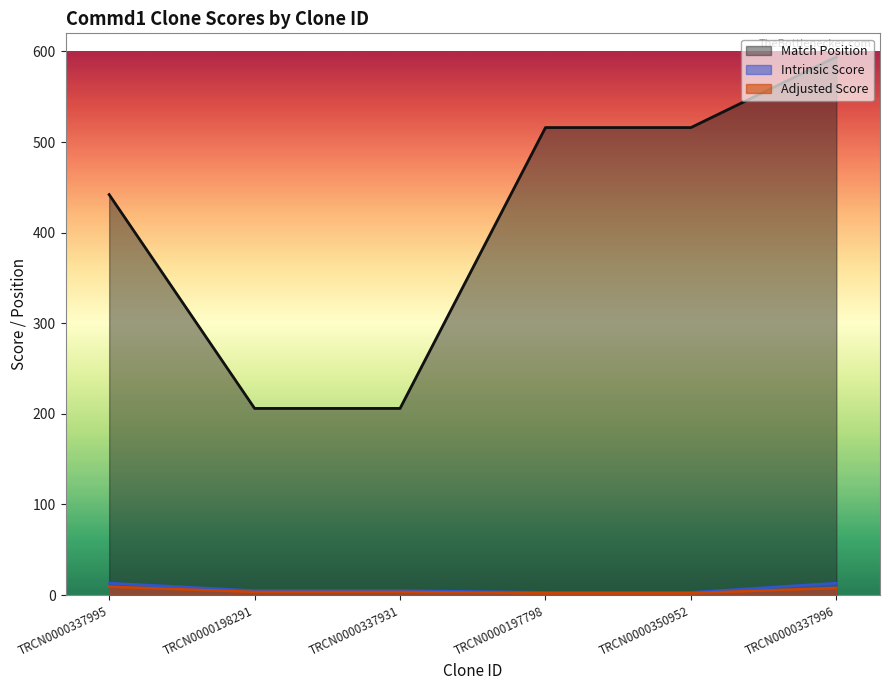

At how many categories does at least one series exceed 132?

6